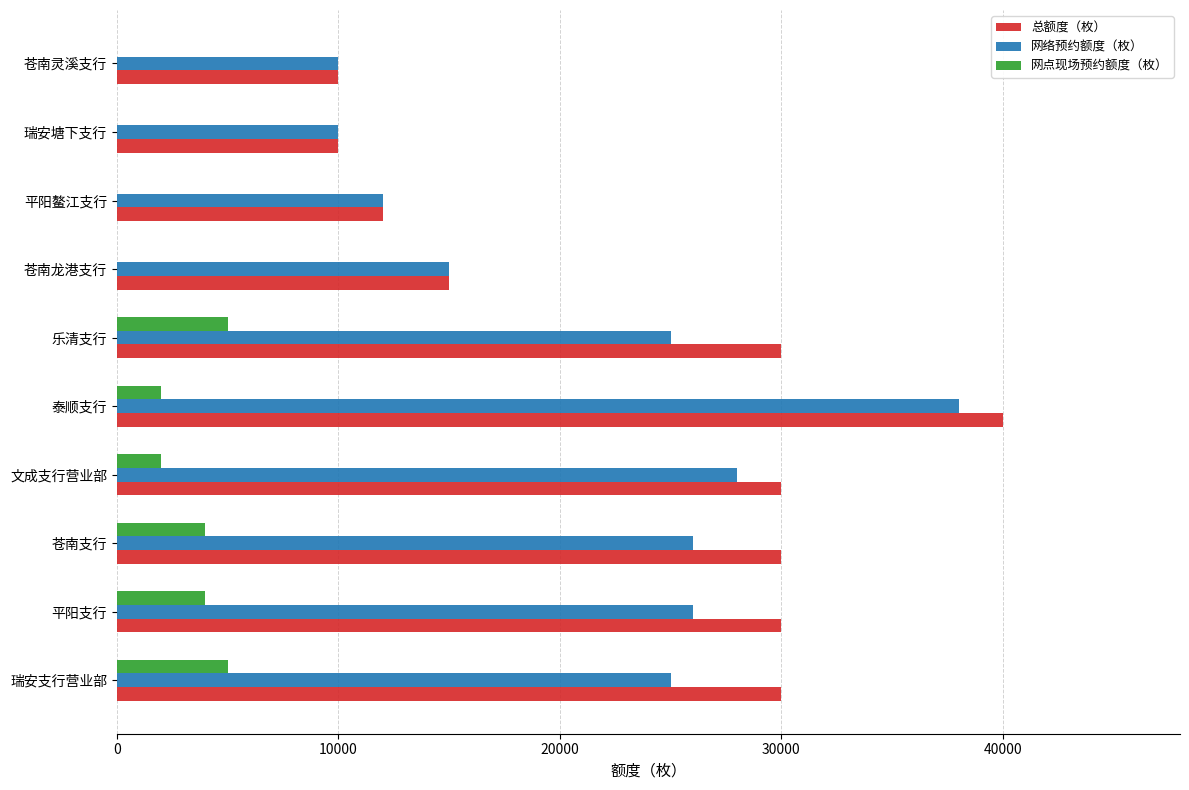

What is the total value across all series at 苍南龙港支行?

30000